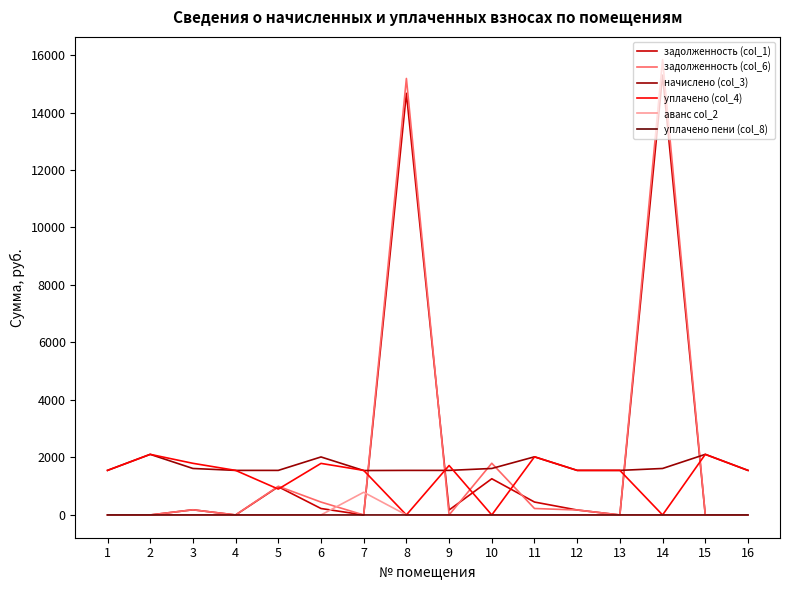

What is the difference between the highest and lowest values at 7?

1550.0